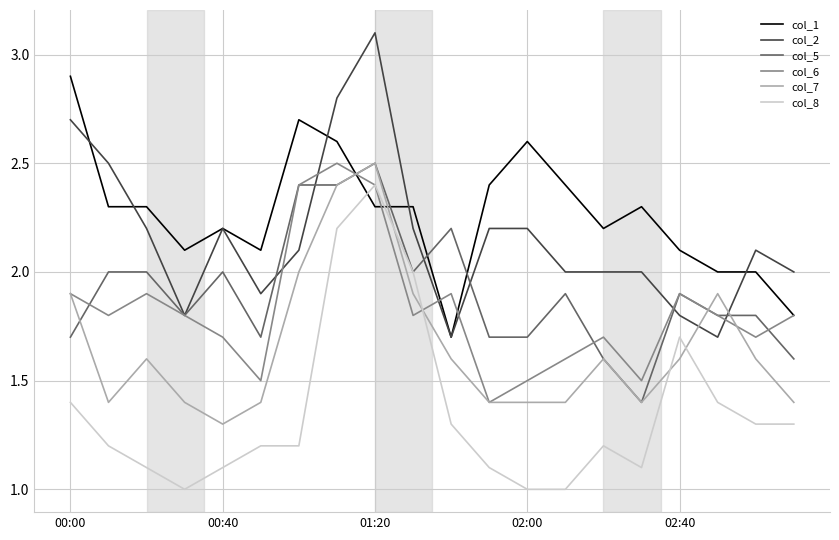

What is the highest value of the col_2 series?

3.1